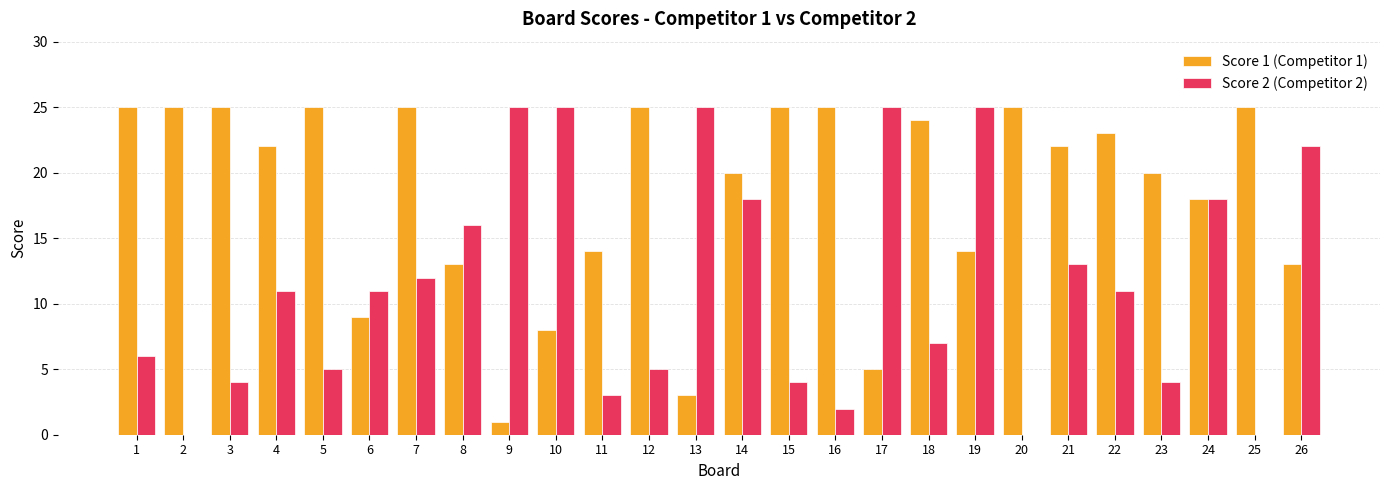

What is the maximum value shown in the chart?

25